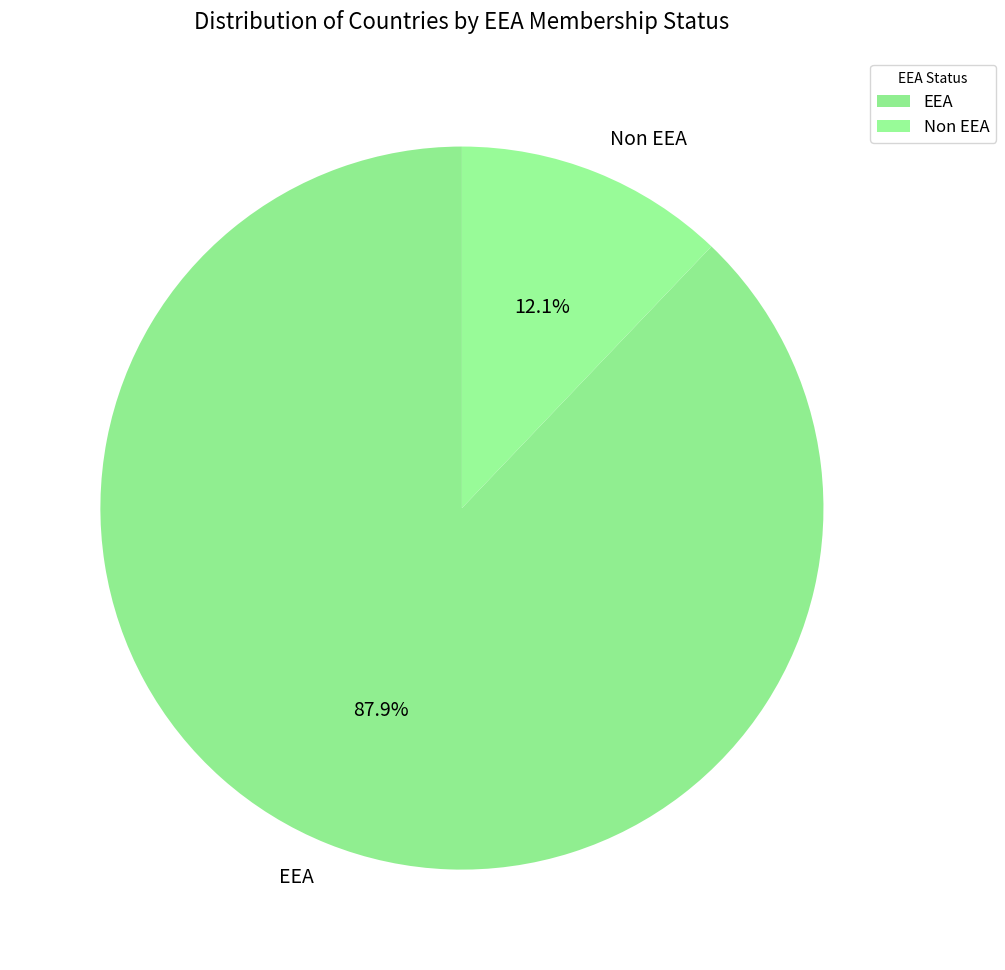

What is the majority slice?

EEA